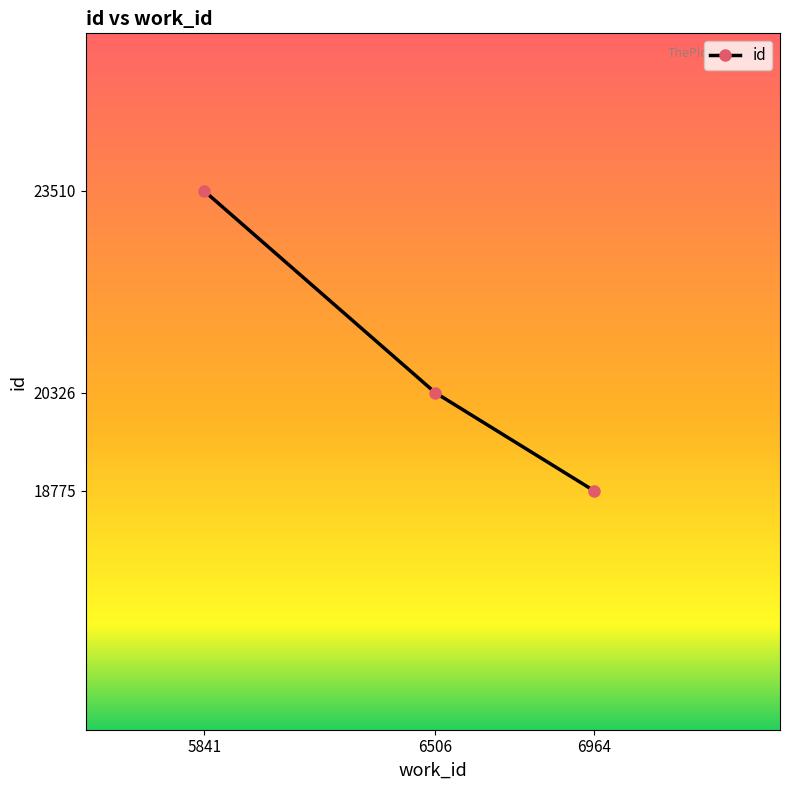

What is the change in value from 6506 to 6964?

-1551